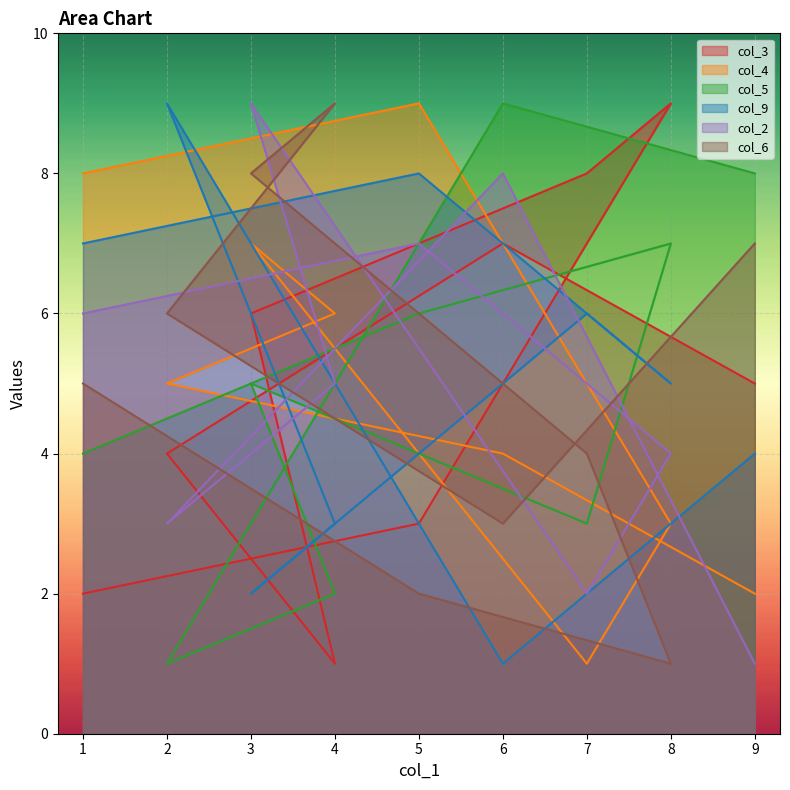

How many intersections are there between col_9 and col_6?

3